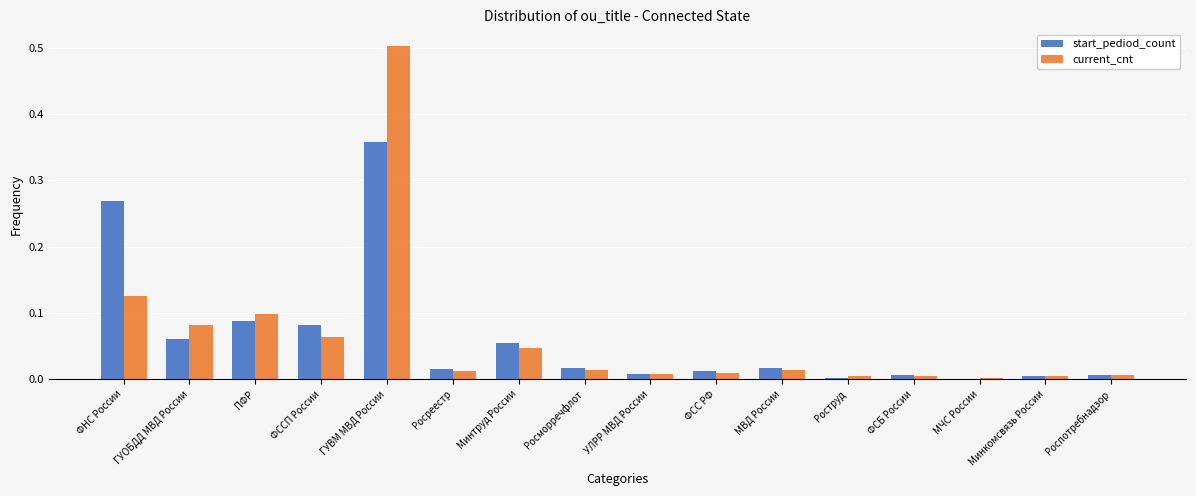

What are all the series names shown in the legend?

start_pediod_count, current_cnt